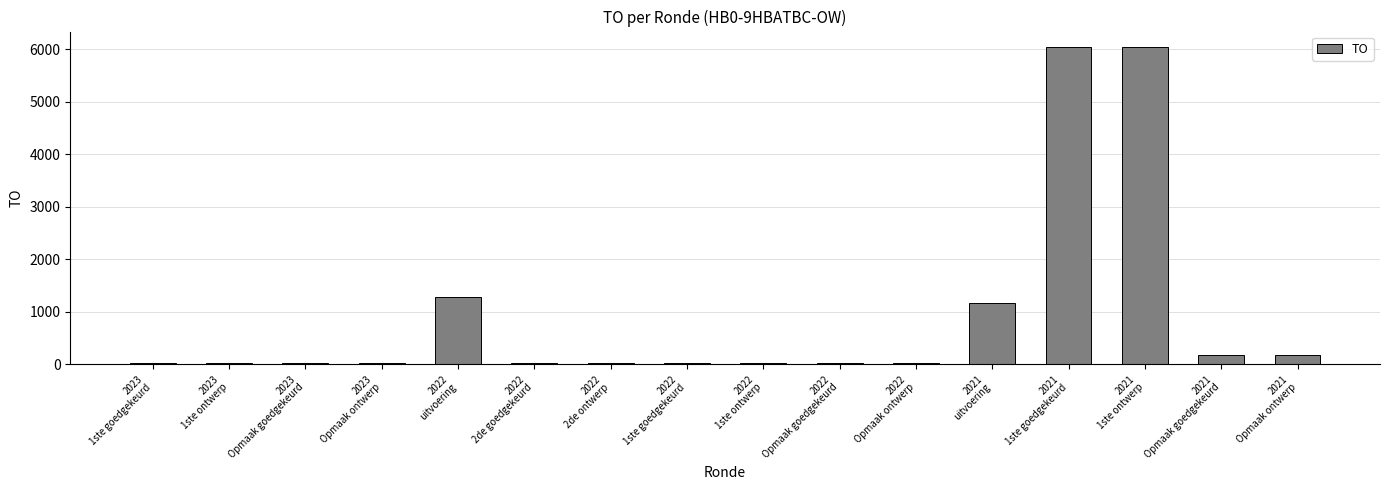

Is it true that the value at 2022
2de ontwerp is 26?

True